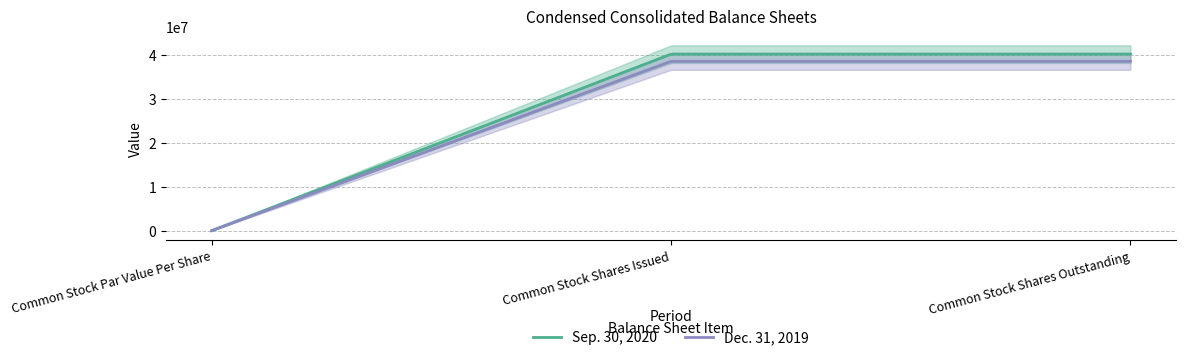

Where is Dec. 31, 2019 nearest to the value 19230676?

Common Stock Par Value Per Share